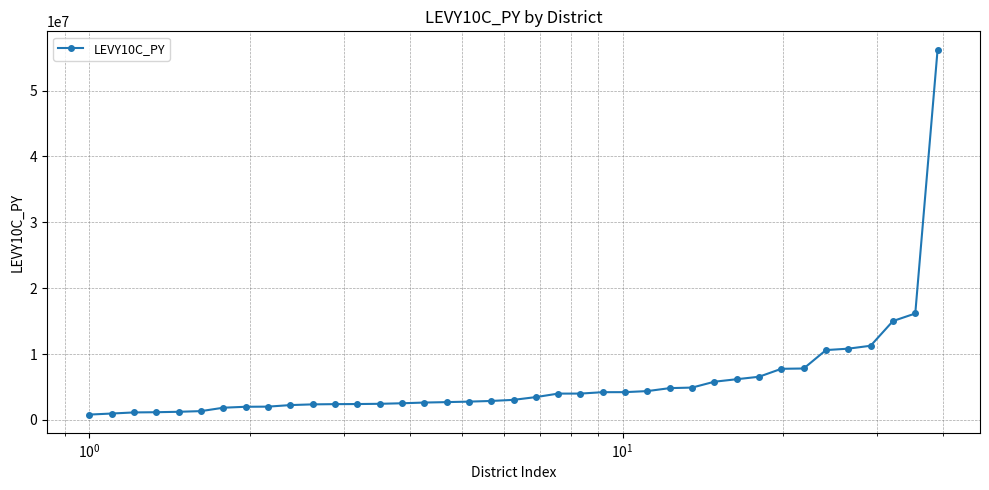

What is the value of the 38th point from the left?

16154904